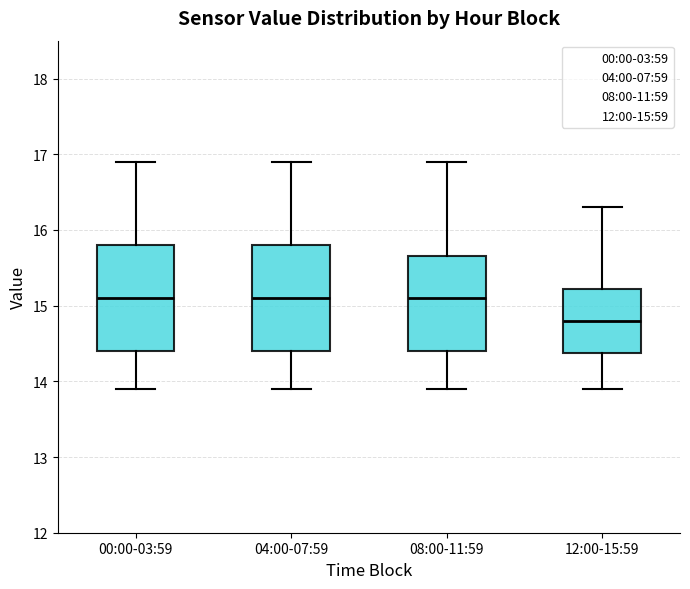

Reading left to right, read every box against the y-axis: the position of its median line, the range the box covers, and the ends of its whiskers. The values are not printed on the chart, so give them approximately, as read against the axis.

00:00-03:59: median 15.1, box 14.4 to 15.8, whiskers 13.9 to 16.9
04:00-07:59: median 15.1, box 14.4 to 15.8, whiskers 13.9 to 16.9
08:00-11:59: median 15.1, box 14.4 to 15.7, whiskers 13.9 to 16.9
12:00-15:59: median 14.8, box 14.4 to 15.2, whiskers 13.9 to 16.3